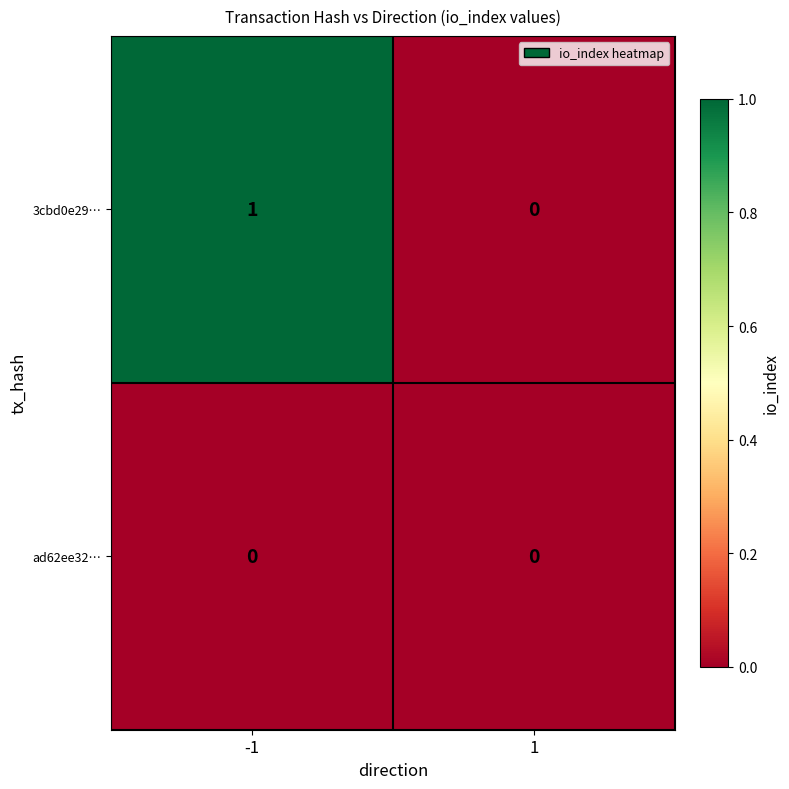

Between -1 and 1, which series saw the biggest shift?

3cbd0e29…